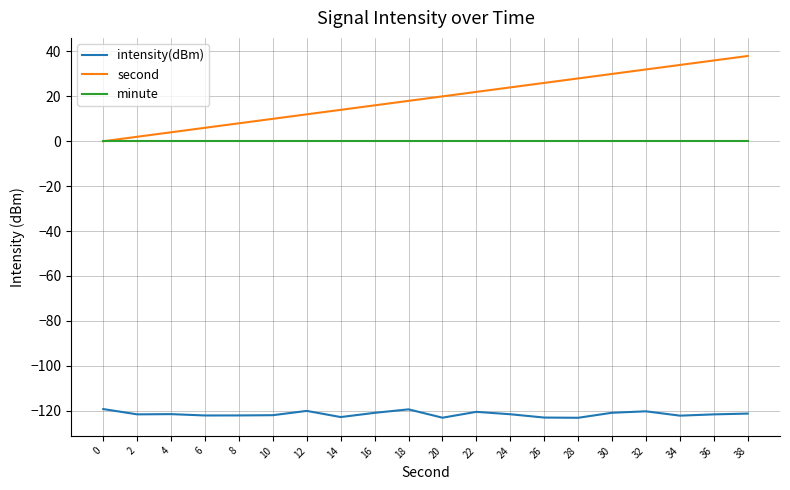

What is the greatest value displayed?

38.0